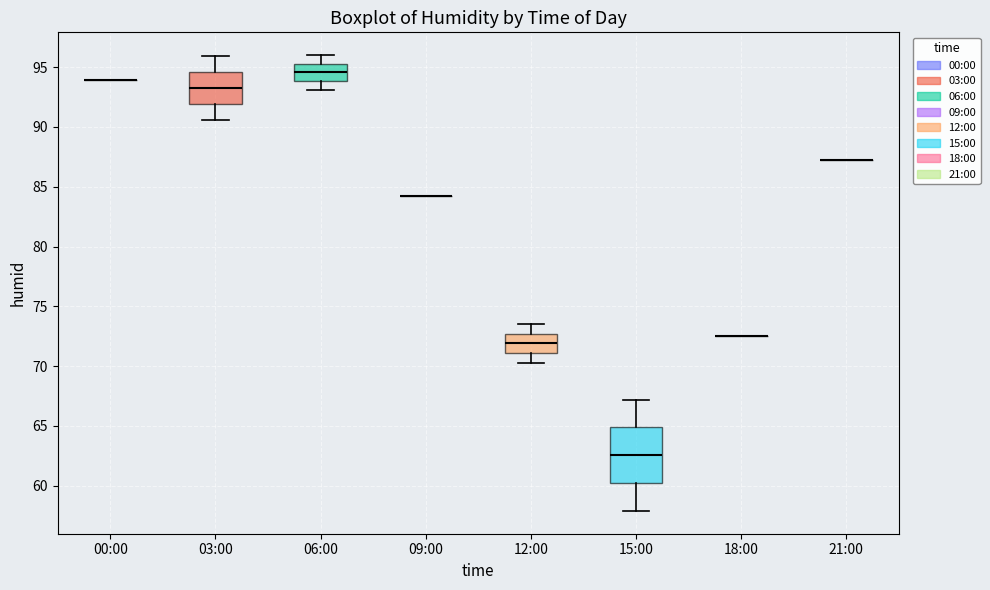

Reading left to right, transcribe this box plot: for each box, give where its median line is, the range the box spans, and where its two whiskers end, as read against the y-axis. The values are not printed on the chart, so give them approximately, as read against the axis.

00:00: box collapsed to a line at 94.0, whiskers 94.0 to 94.0
03:00: median 93.5, box 92.0 to 94.5, whiskers 90.5 to 96.0
06:00: median 94.5, box 94.0 to 95.5, whiskers 93.0 to 96.0
09:00: box collapsed to a line at 84.0, whiskers 84.0 to 84.0
12:00: median 72.0, box 71.0 to 72.5, whiskers 70.5 to 73.5
15:00: median 62.5, box 60.0 to 65.0, whiskers 58.0 to 67.0
18:00: box collapsed to a line at 72.5, whiskers 72.5 to 72.5
21:00: box collapsed to a line at 87.0, whiskers 87.0 to 87.0